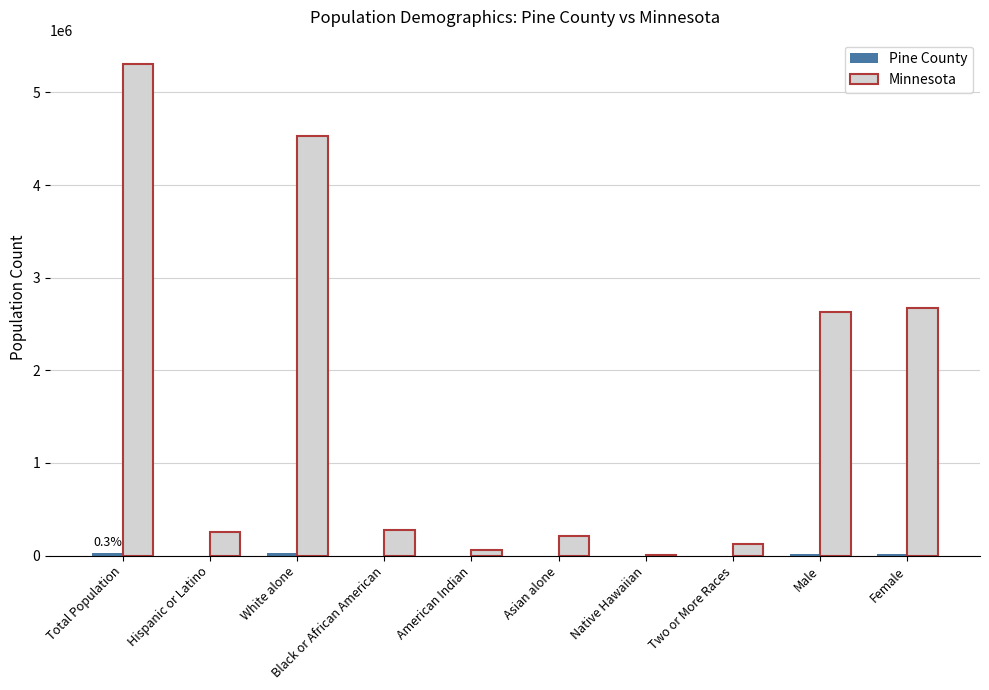

The value of Minnesota at Total Population is 9392068. True or false?

False